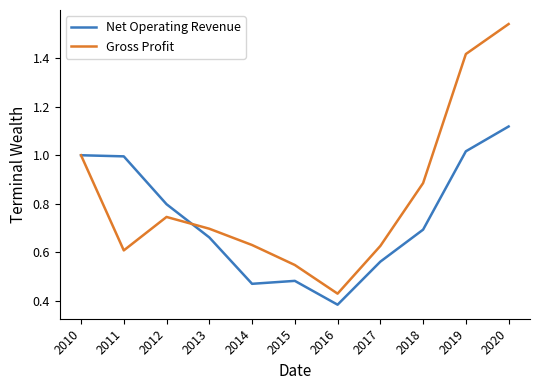

Is this an area chart (filled region under the line)?

No